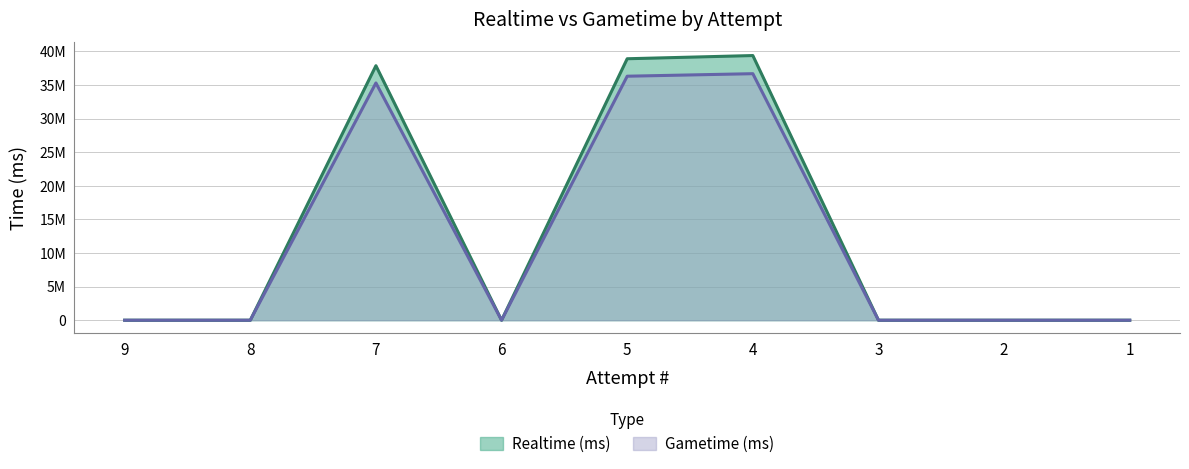

List the labels in order of Gametime (ms) value, largest first.

4, 5, 7, 9, 8, 6, 3, 2, 1